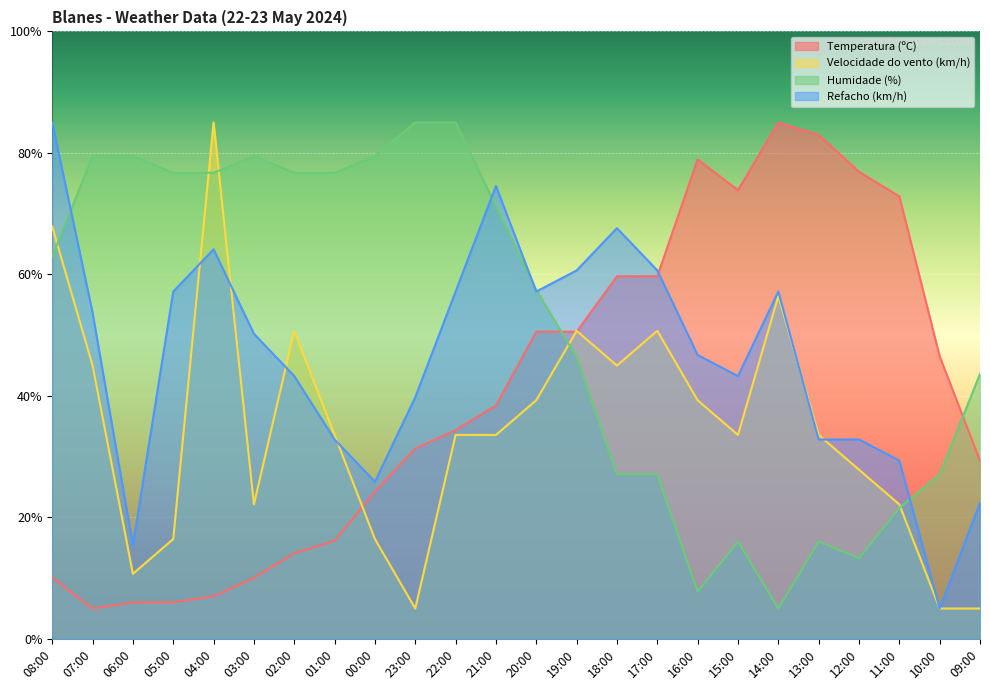

What is the difference between the highest and lowest values at 07:00?

74.5